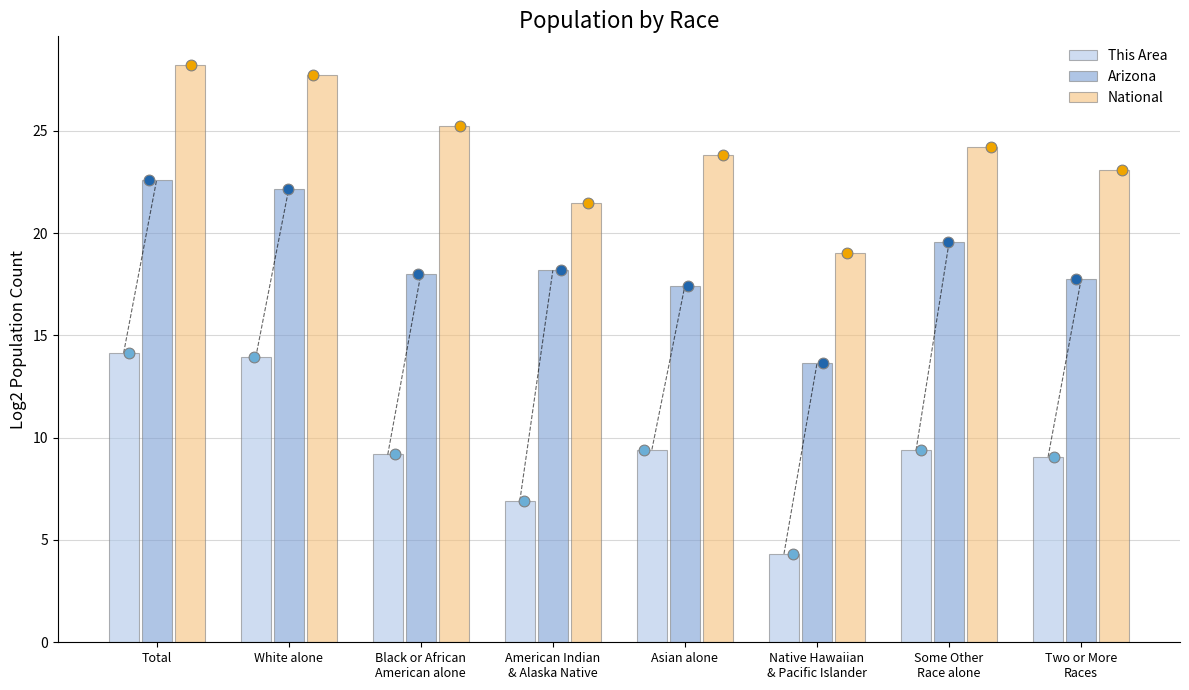

Which series has the largest total across all categories?

National